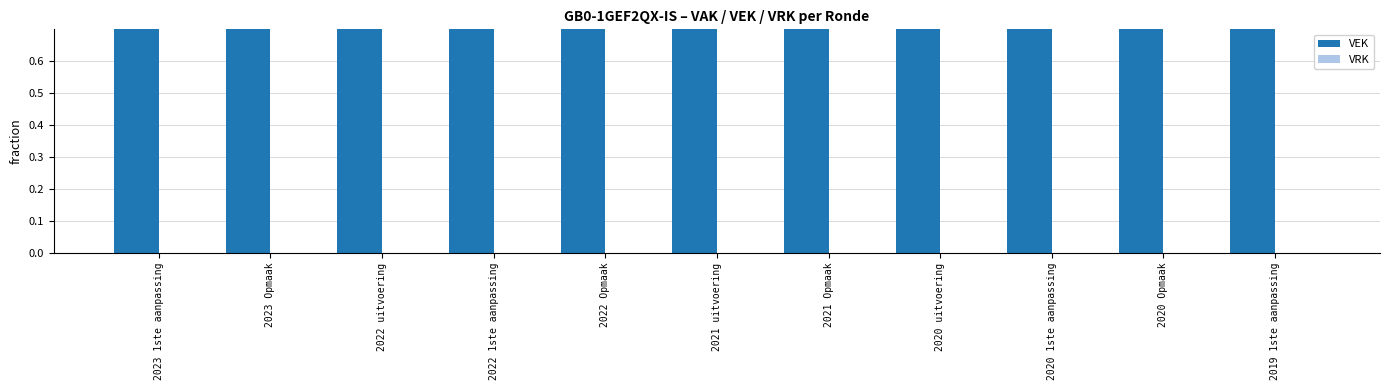

At how many categories does at least one series exceed 0?

11